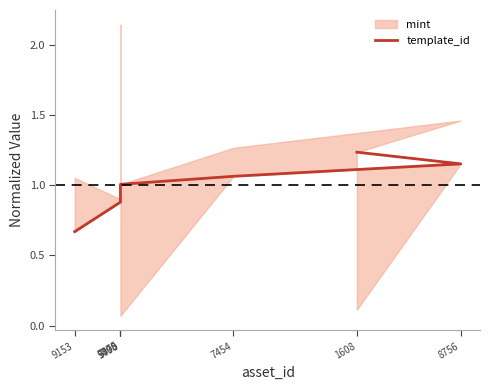

Approximately how many times larger is the value at 9153 compared to 1608?

0.5